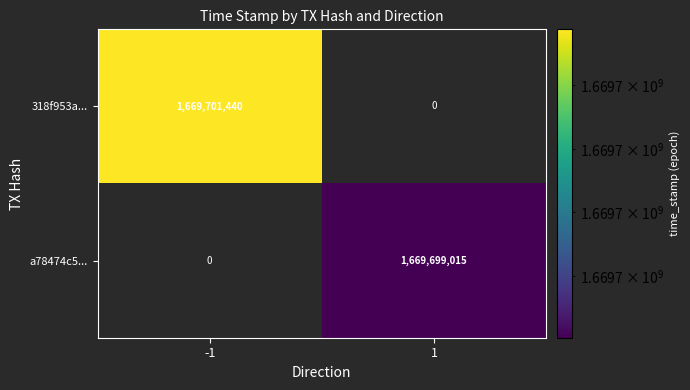

What is the difference between the 318f953a... values at 1 and -1?

1669701440